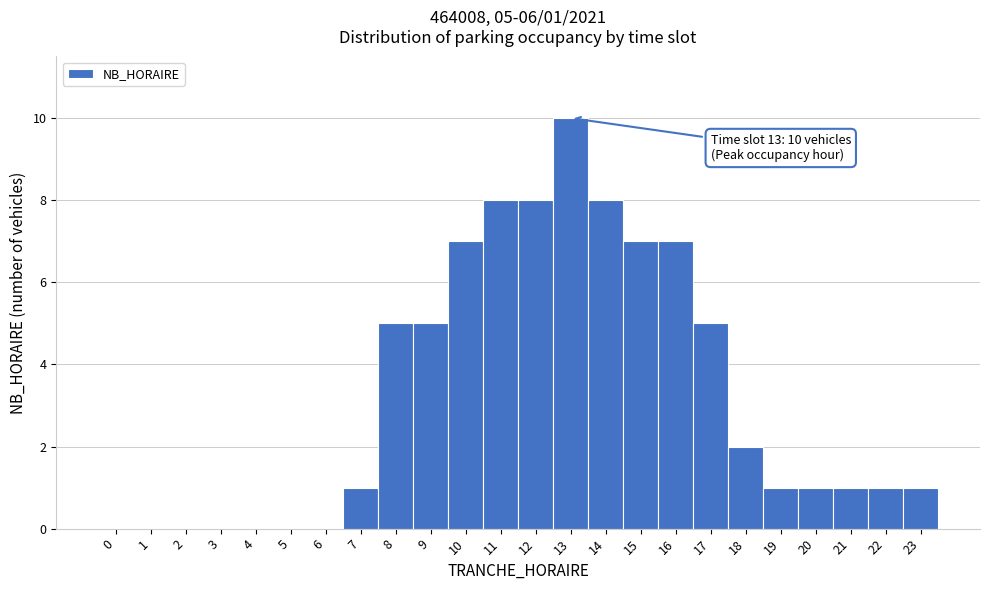

Which range on the x-axis has the tallest bar?

12.5 to 13.5